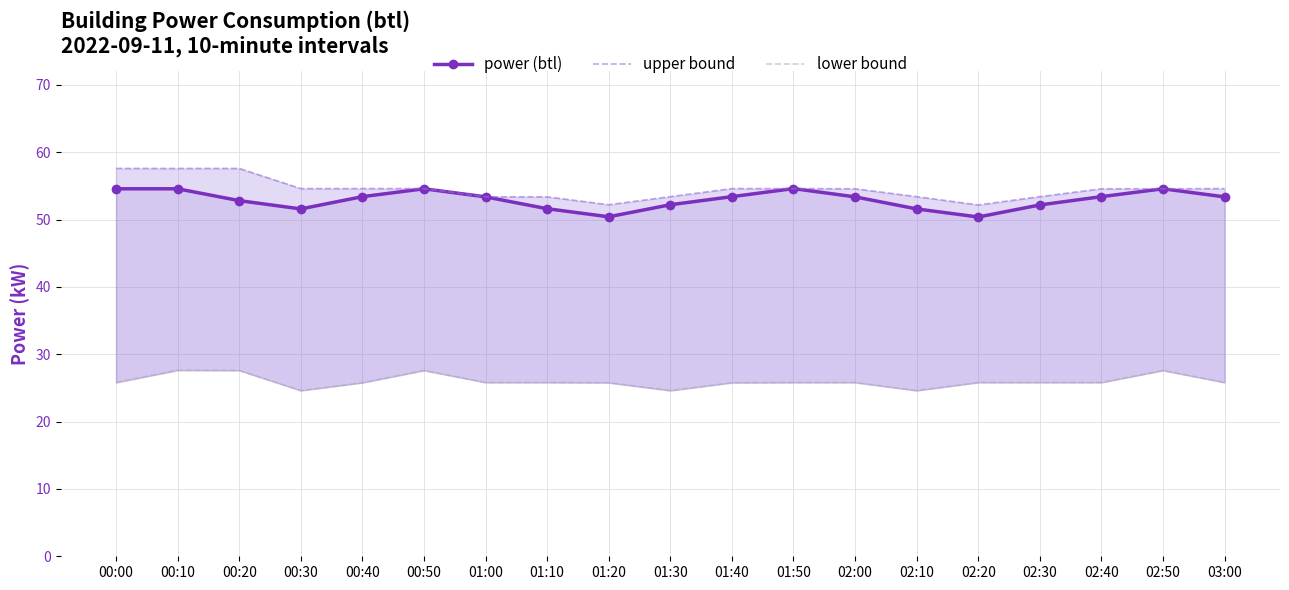

Which category has the lowest value across all series?

00:30